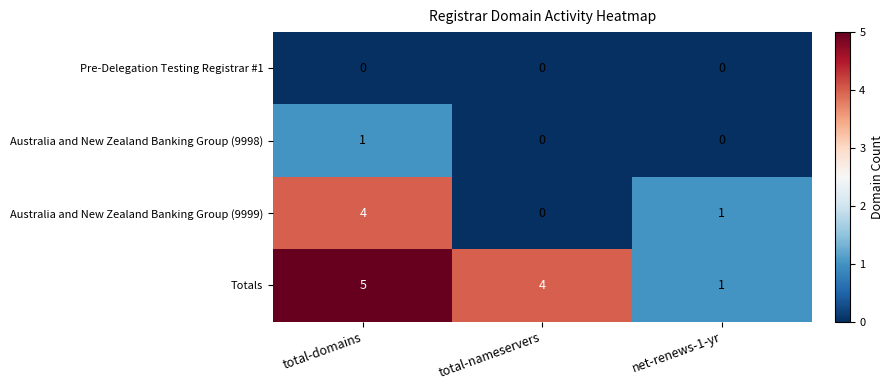

Between total-domains and net-renews-1-yr, which series saw the biggest shift?

Totals